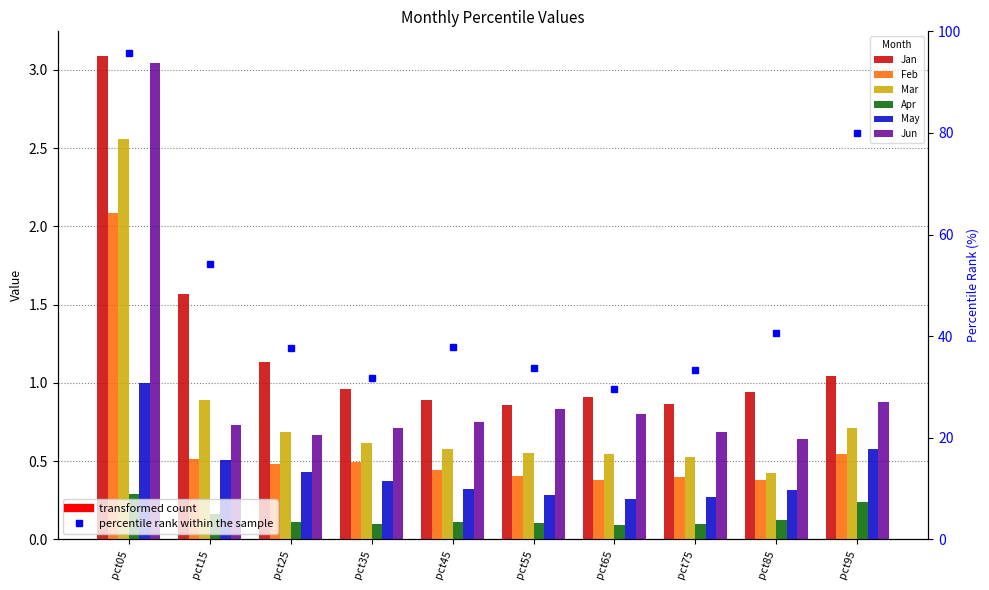

Count the Feb values in the range 0 to 1.

9